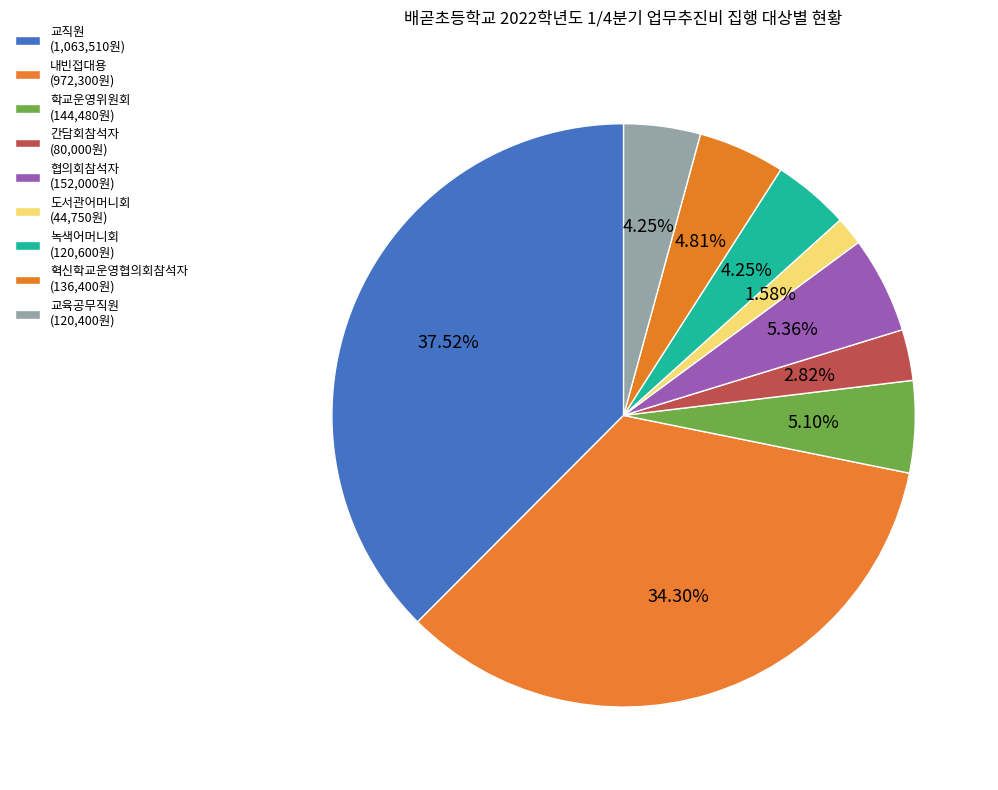

Does any single category account for the majority?

No